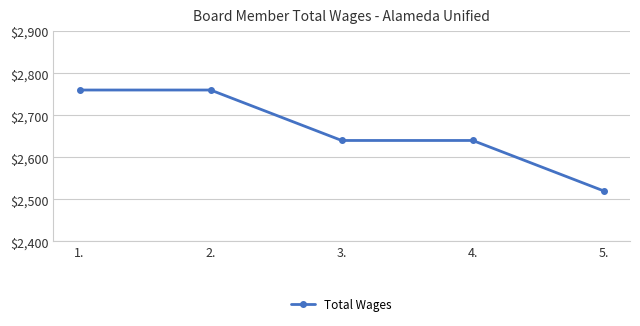

What is the value of the 2nd point from the left?

2760